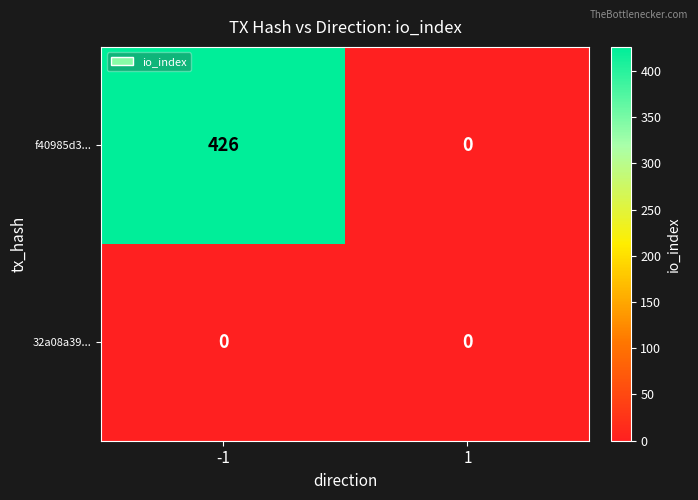

List the series in order of their peak value, highest first.

f40985d3..., 32a08a39...